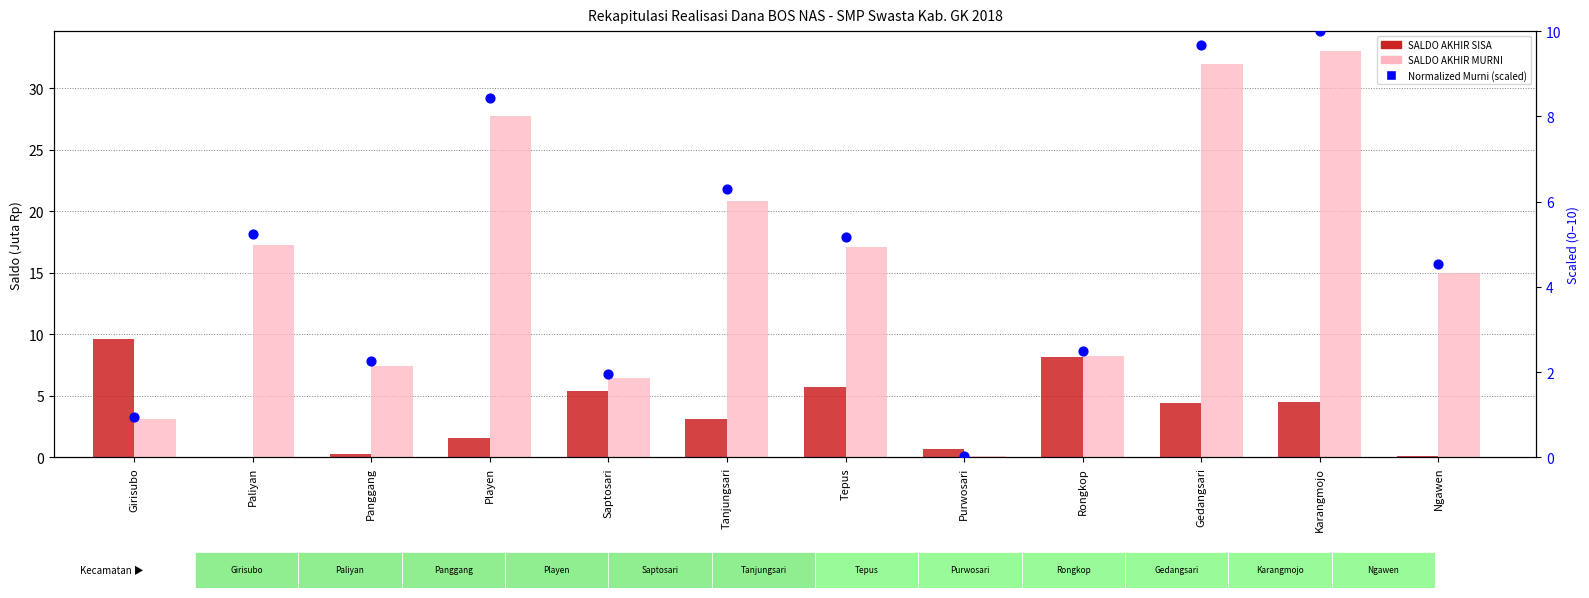

Which series reaches the minimum Y coordinate?

SALDO AKHIR SISA